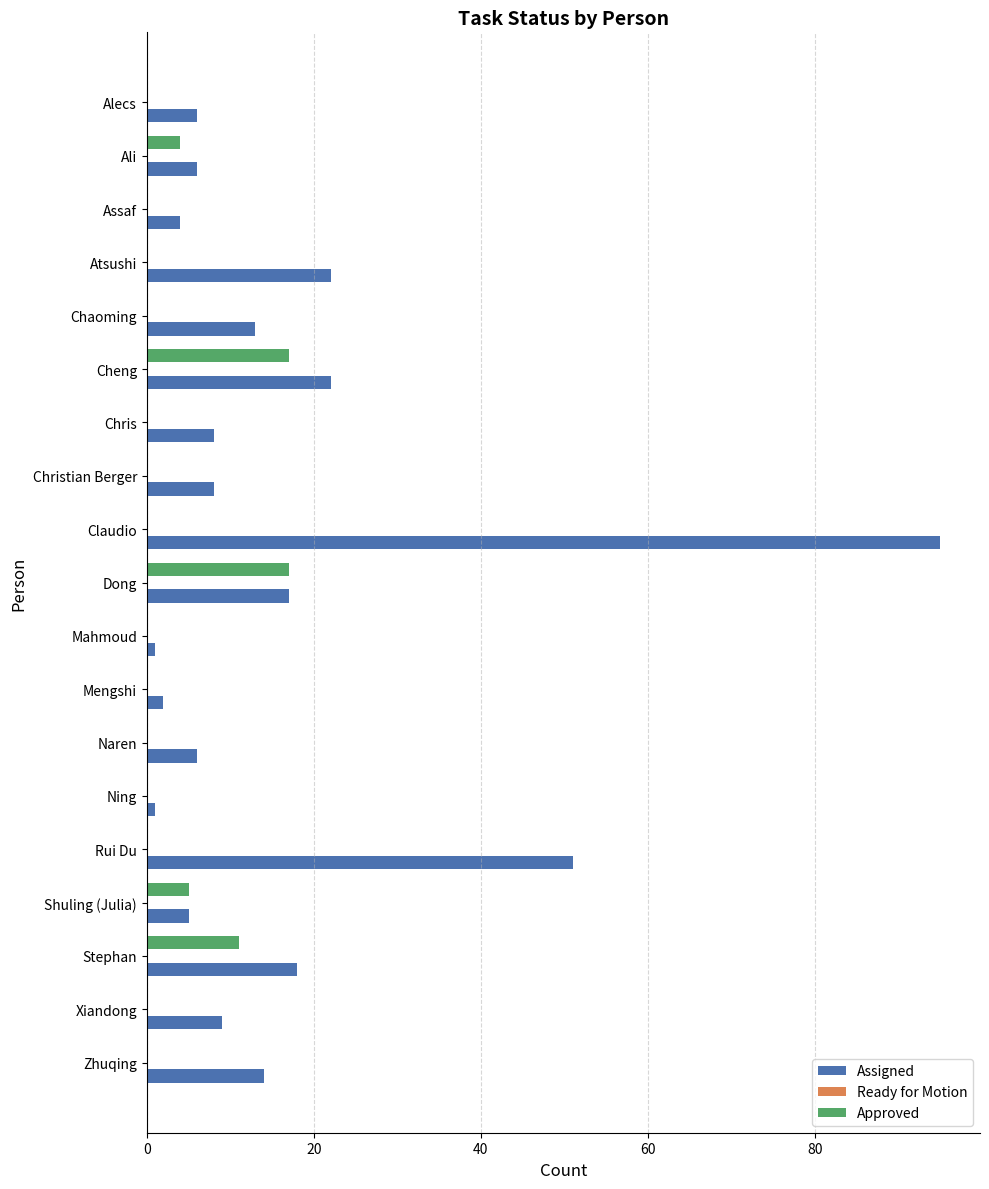

What is the sum of the Approved values at Stephan and Chaoming?

11